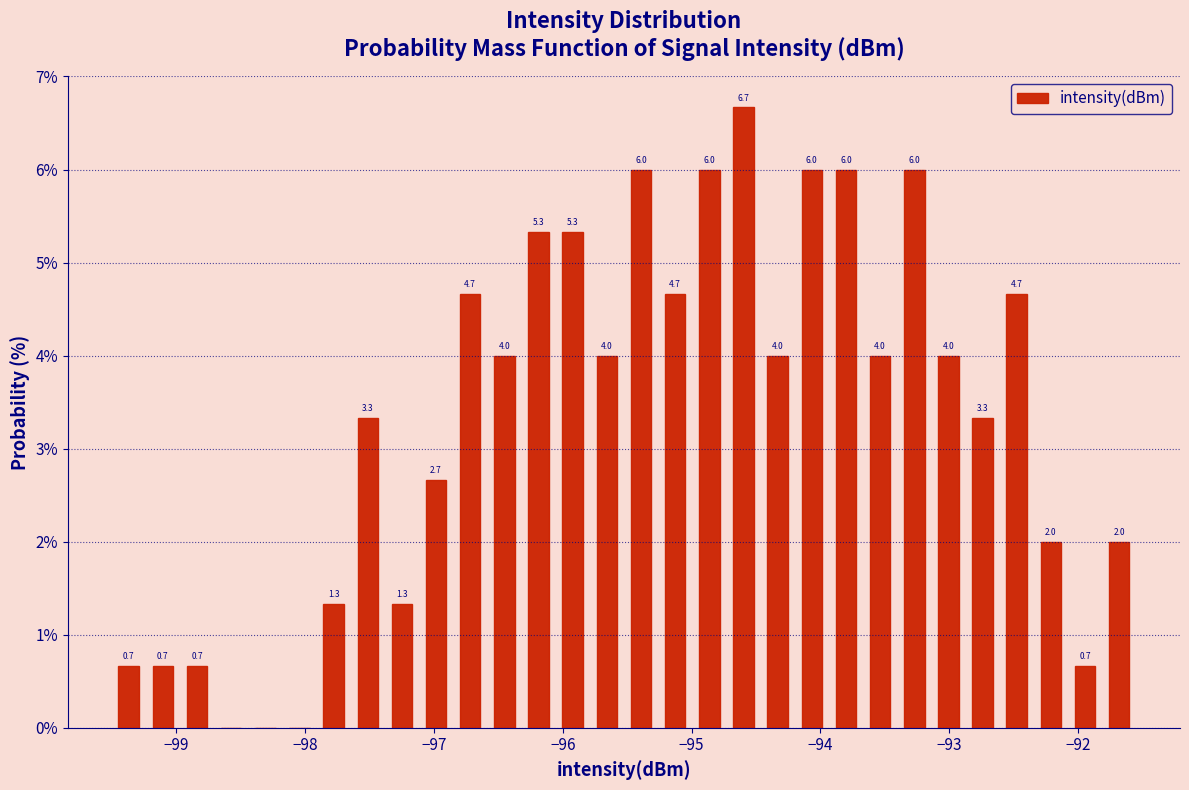

Read against the x-axis, roughly where is the centre of the tallest bar?

-94.6